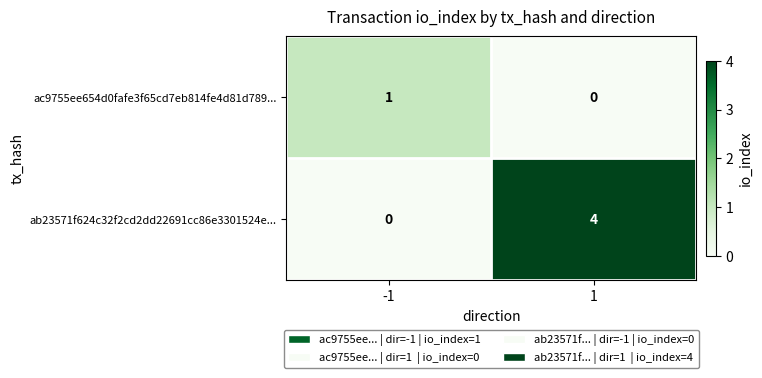

What is the difference between the highest and lowest values at -1?

1